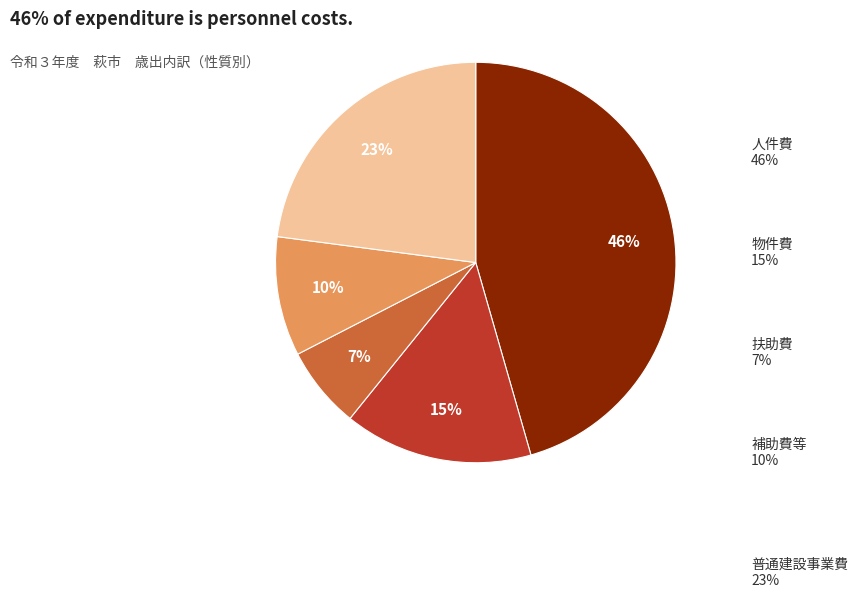

Do 人件費 and 補助費等 together represent more than half of the pie?

Yes